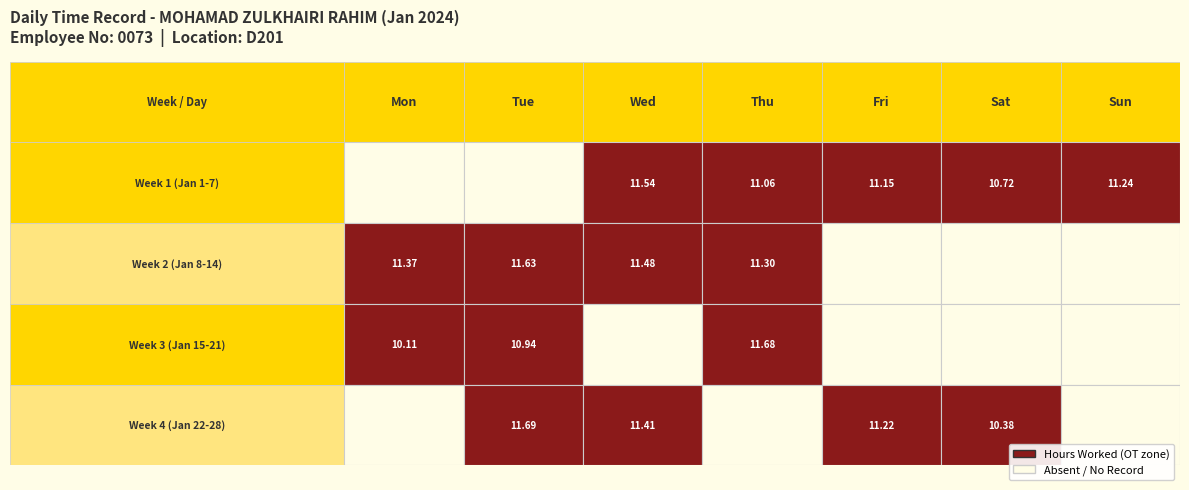

The value of 22 at Mon is 0.0. True or false?

True